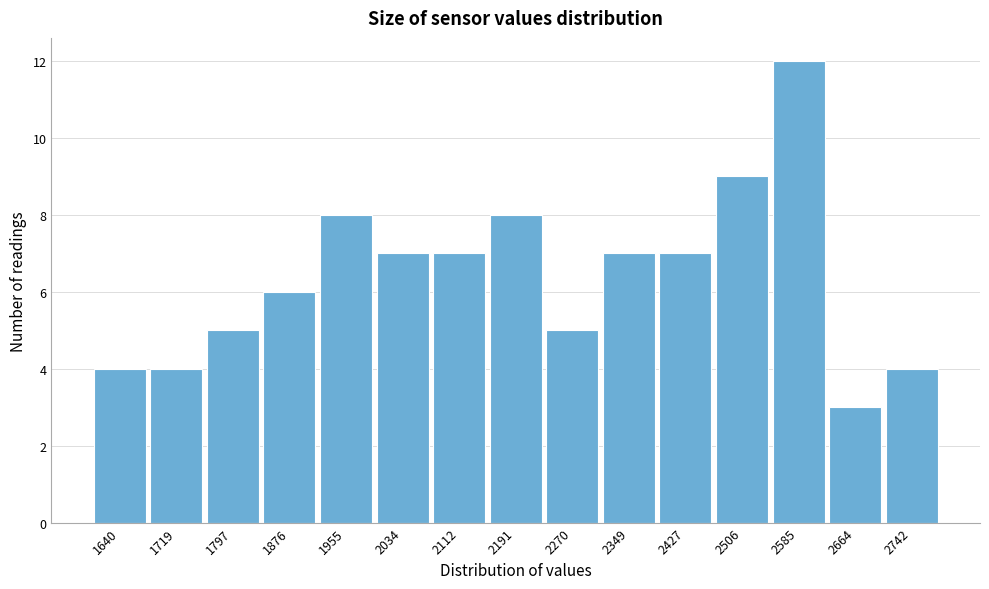

Reading left to right, extract all data points from this chart.

4	4	5	6	8	7	7	8	5	7	7	9	12	3	4